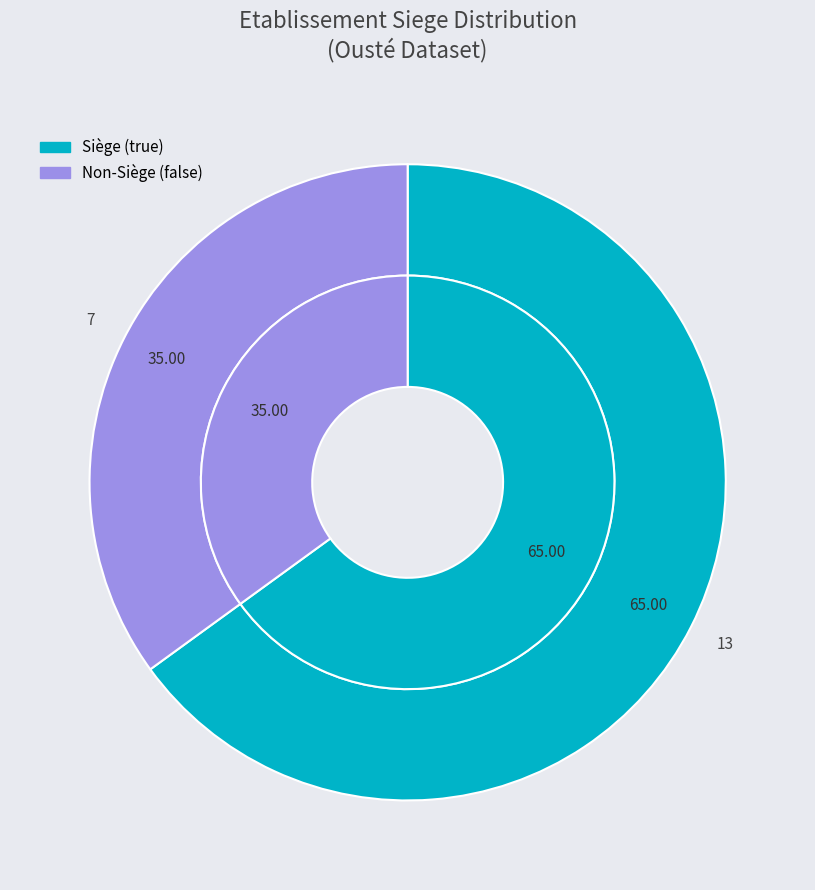

To the nearest percent, what is the difference between the false and true slice percentages?

30%